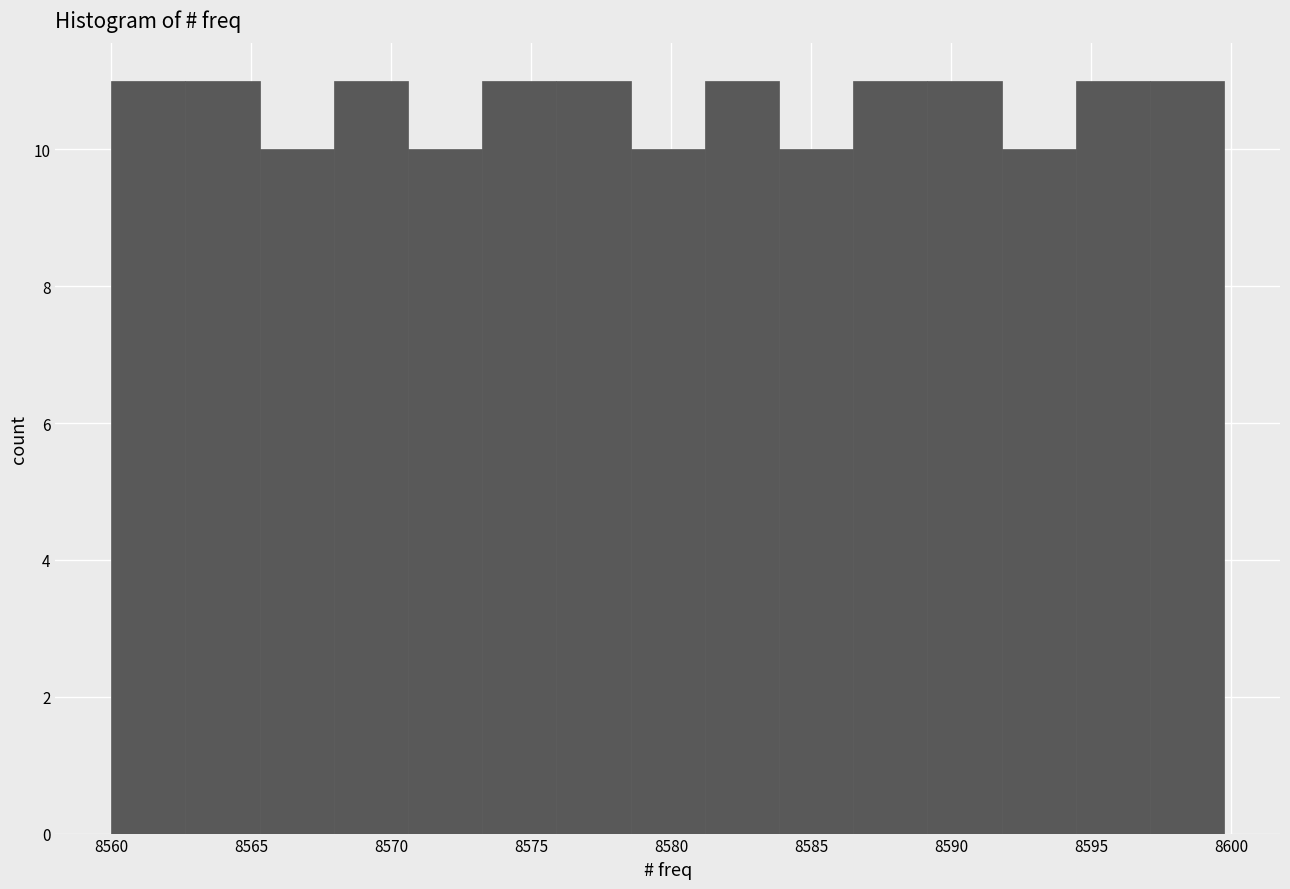

Reading left to right, transcribe this chart: for each bar, give the range it covers on the x-axis and its height. Neither the bar edges nor the heights are printed on the chart, so give them approximately, as read against the axes.

8560.00 to 8562.65: 11
8562.65 to 8565.30: 11
8565.30 to 8567.95: 10
8567.95 to 8570.60: 11
8570.60 to 8573.25: 10
8573.25 to 8575.90: 11
8575.90 to 8578.55: 11
8578.55 to 8581.20: 10
8581.20 to 8583.85: 11
8583.85 to 8586.50: 10
8586.50 to 8589.15: 11
8589.15 to 8591.80: 11
8591.80 to 8594.45: 10
8594.45 to 8597.10: 11
8597.10 to 8599.75: 11